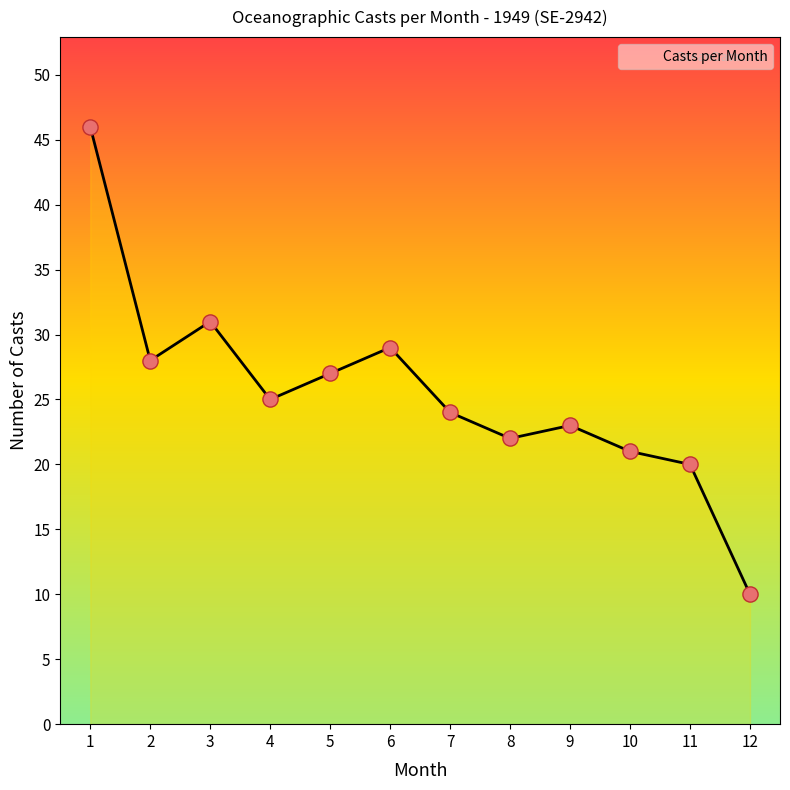

What is the change in value from 7 to 10?

-3